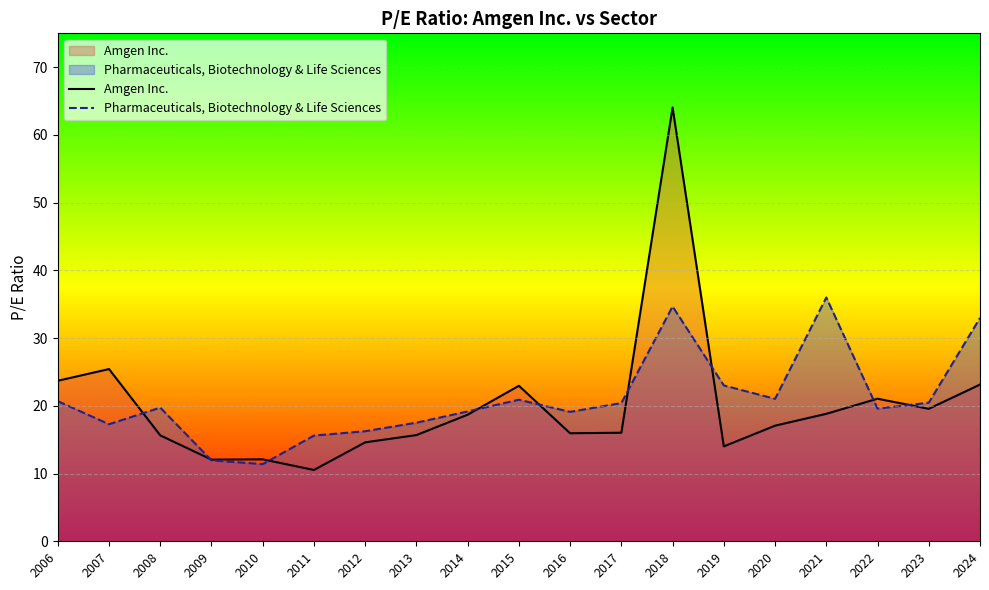

Which has a higher value, 2020 or 2012?

2020